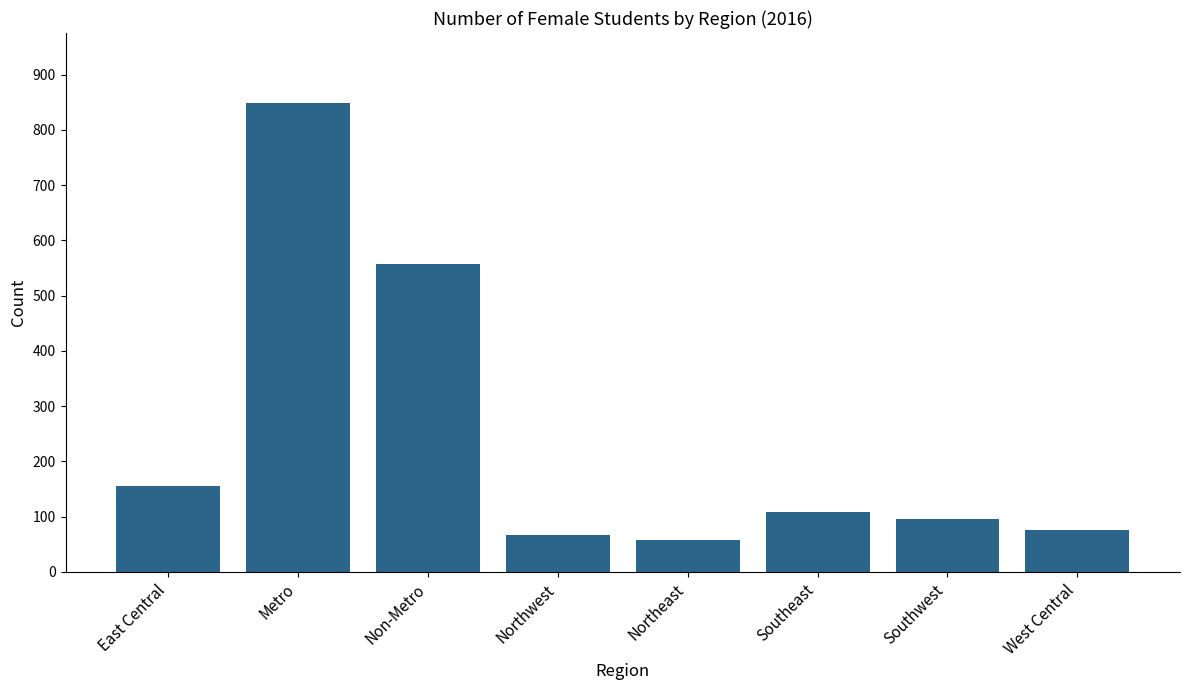

Does the chart contain stacked bars?

No